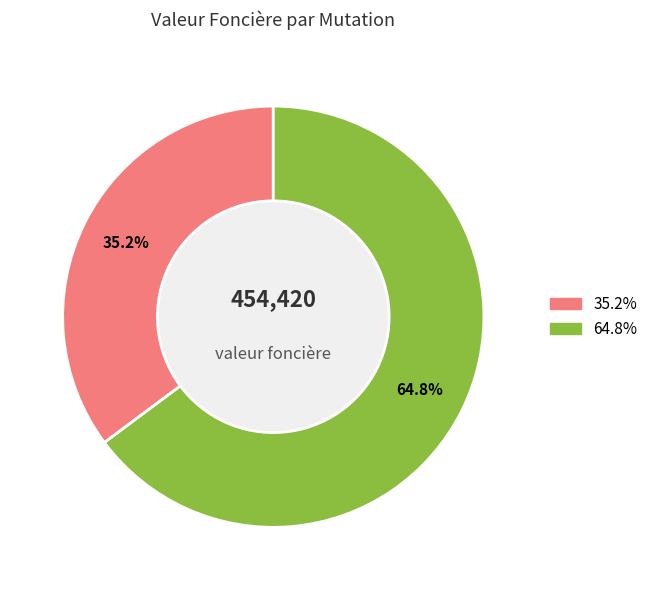

Is there any slice that represents more than half of the pie?

Yes